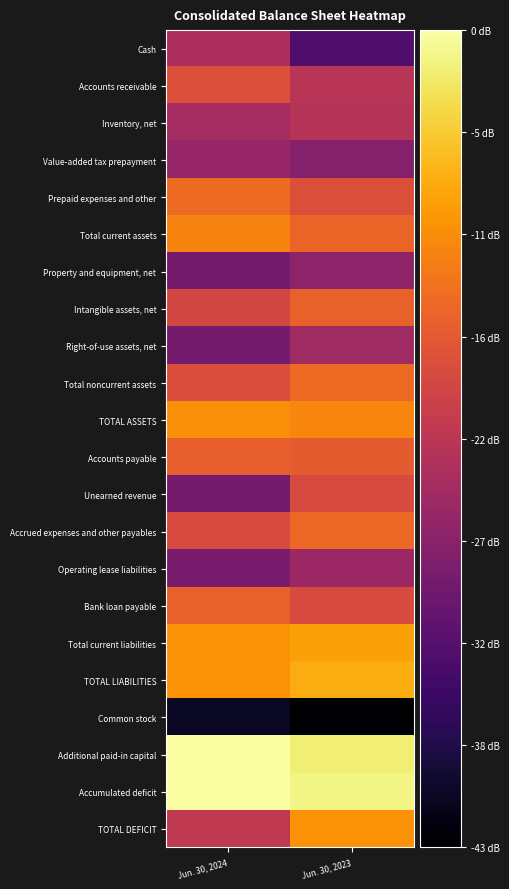

At Jun. 30, 2024, list the series in order from largest to smallest.

Accumulated deficit, Additional paid-in capital, Total current liabilities, TOTAL LIABILITIES, TOTAL ASSETS, Total current assets, Prepaid expenses and other, Bank loan payable, Accounts payable, Accounts receivable, Total noncurrent assets, Accrued expenses and other payables, Intangible assets, net, TOTAL DEFICIT, Cash, Inventory, net, Value-added tax prepayment, Operating lease liabilities, Right-of-use assets, net, Unearned revenue, Property and equipment, net, Common stock